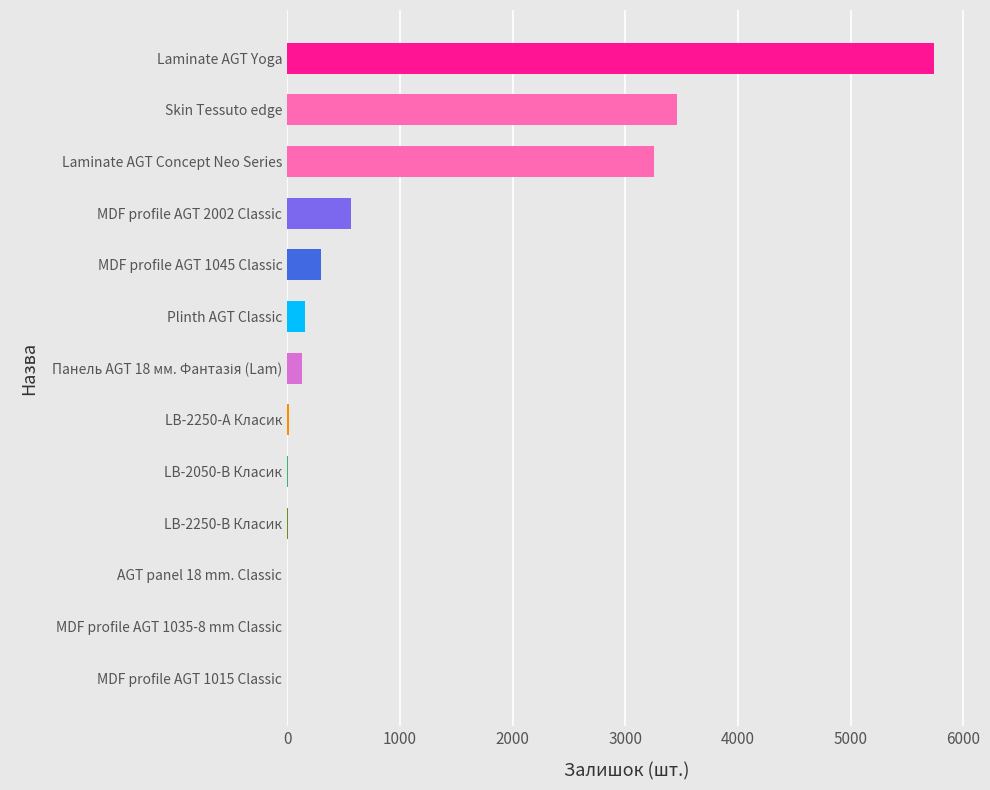

The chart shows a value of 5742 at Laminate AGT Yoga. True or false?

True